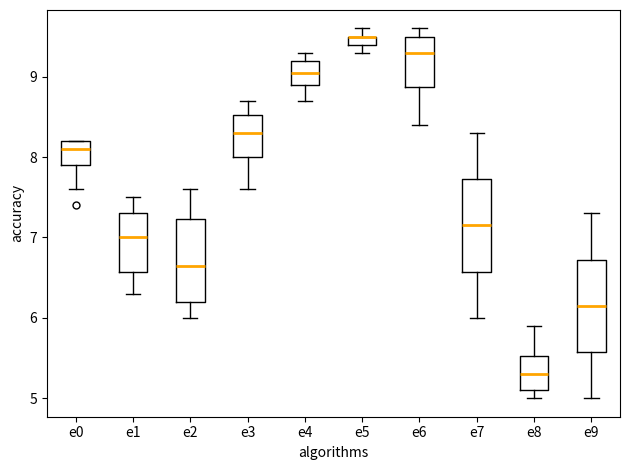

Where is the lower edge of the box for e7 on the y-axis? The values are not printed on the chart, so give them approximately, as read against the axis.

6.6